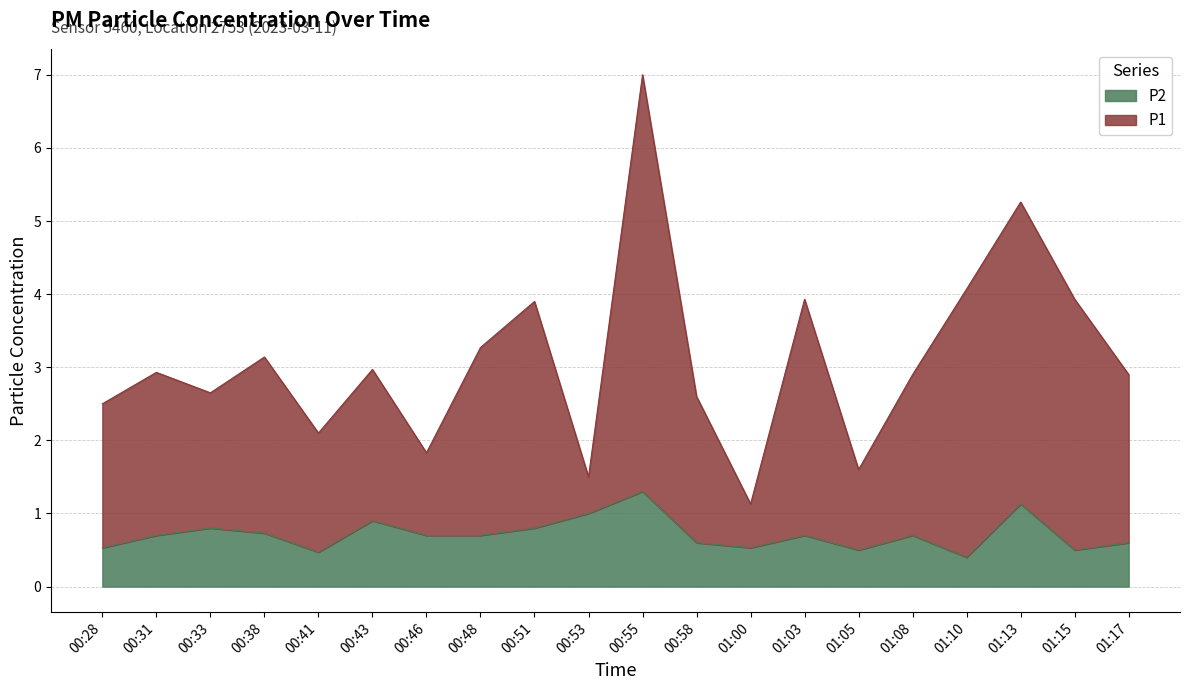

Does the chart have visible grid lines?

Yes